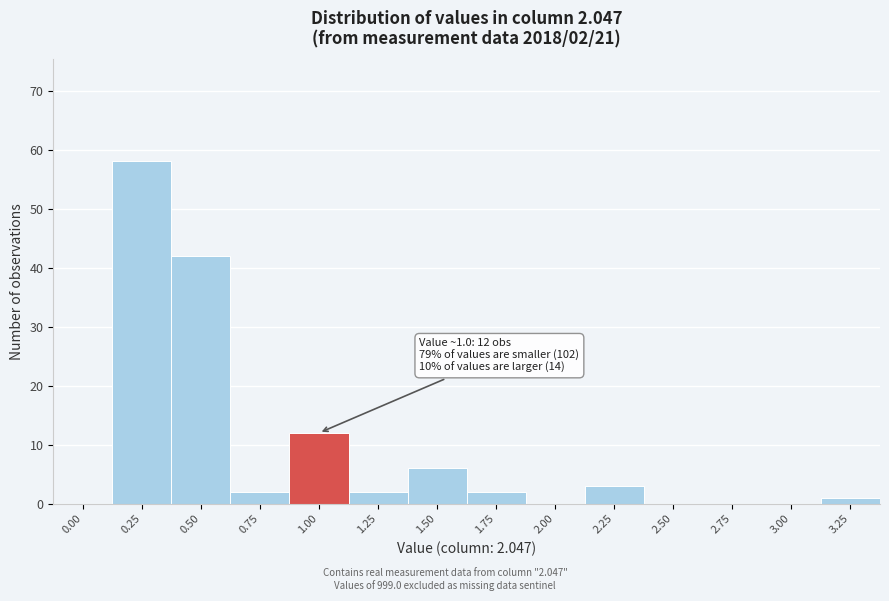

Reading right to left, what are all the values shown in this chart?

3.25=1	3.00=0	2.75=0	2.50=0	2.25=3	2.00=0	1.75=2	1.50=6	1.25=2	1.00=12	0.75=2	0.50=42	0.25=58	0.00=0